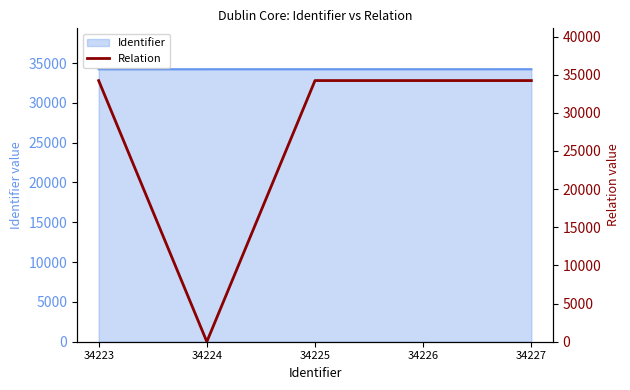

What is the greatest value displayed?

34226